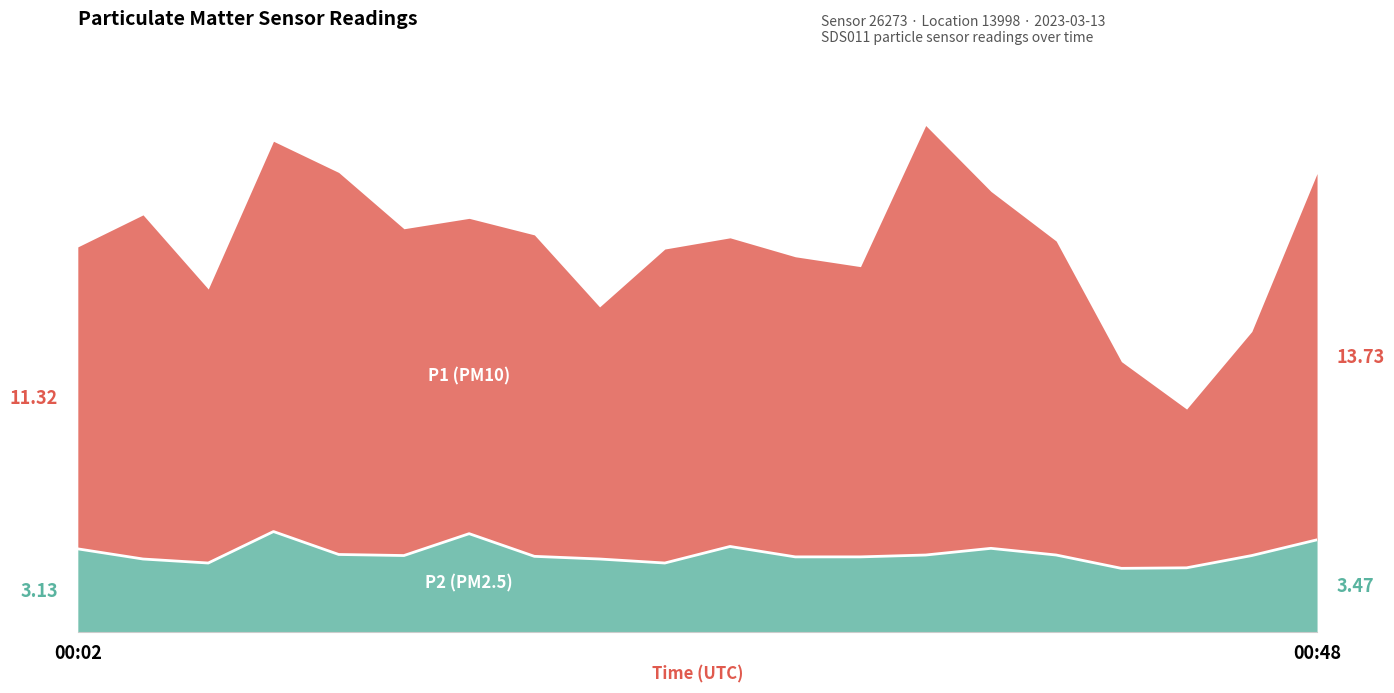

How many interior local valleys (lower than both neighbors) does the data have?

4